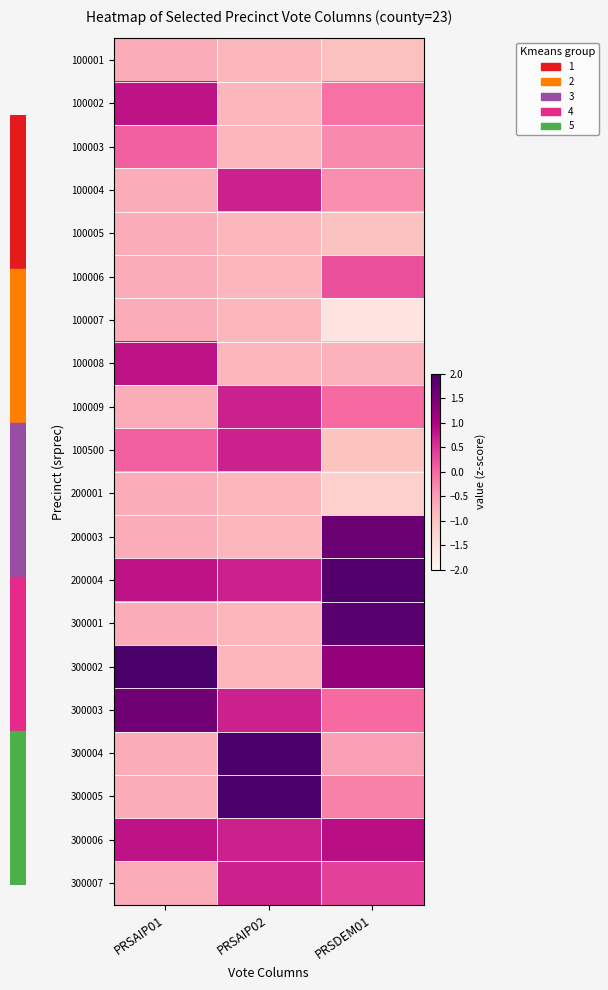

What is the spread (max minus min) of values at PRSAIP01?

3.7